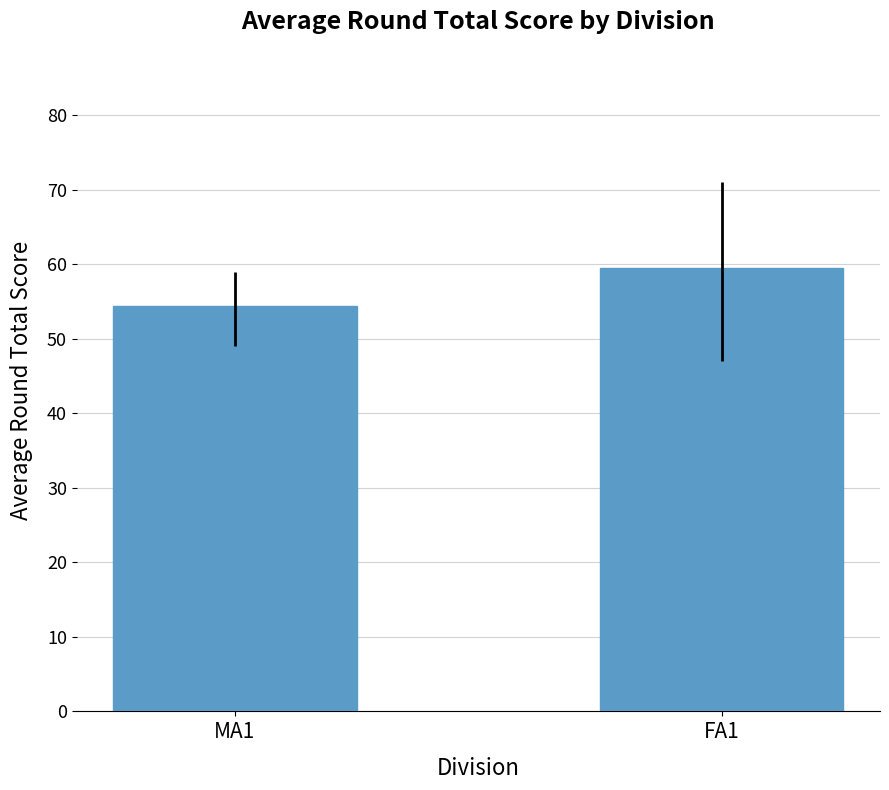

The value at MA1 is 54.4. True or false?

True